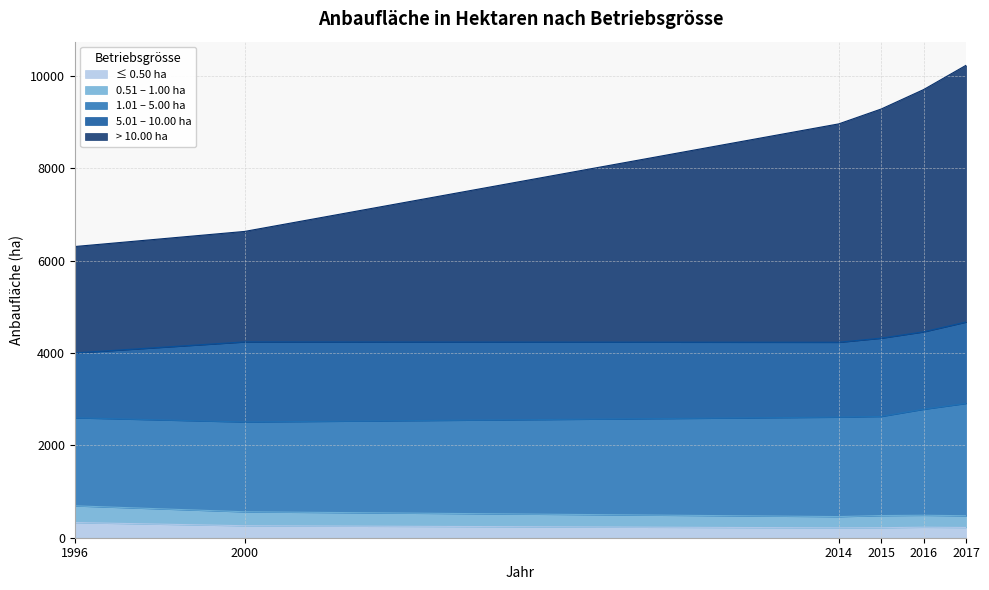

At which label does ≤ 0.50 ha first exceed 228?

1996